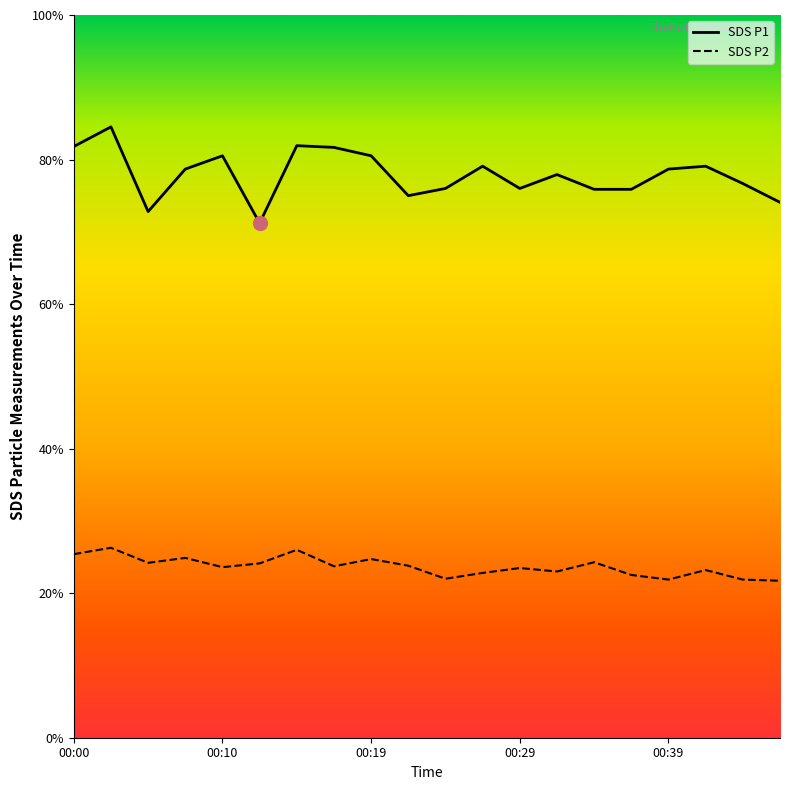

At which category is the sum across all series the highest?

00:02